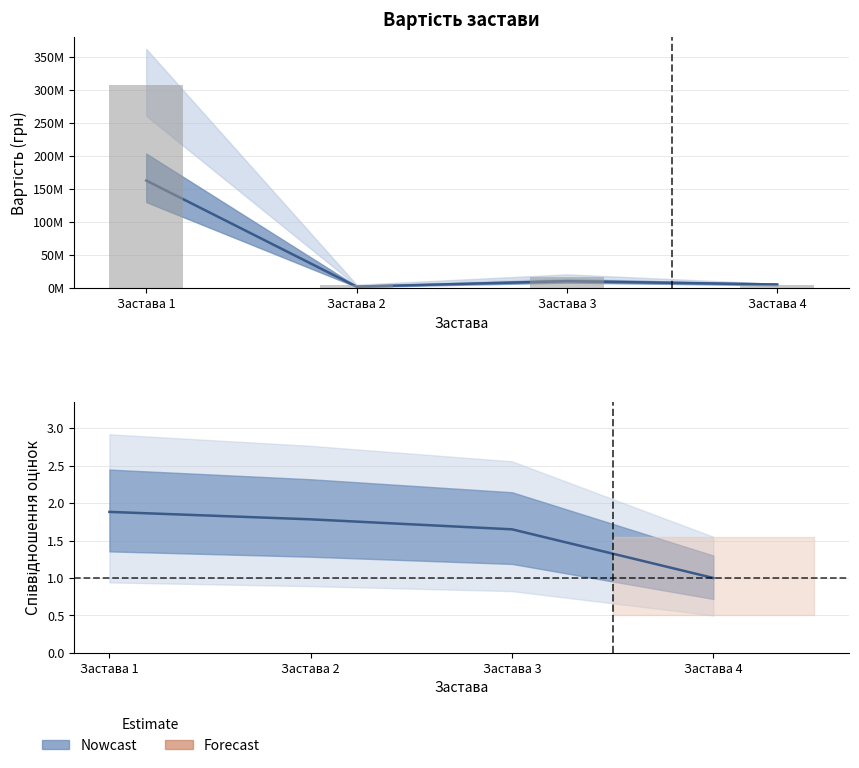

Reading right to left, extract all data points from this chart.

1.0	1.6	1.8	1.9